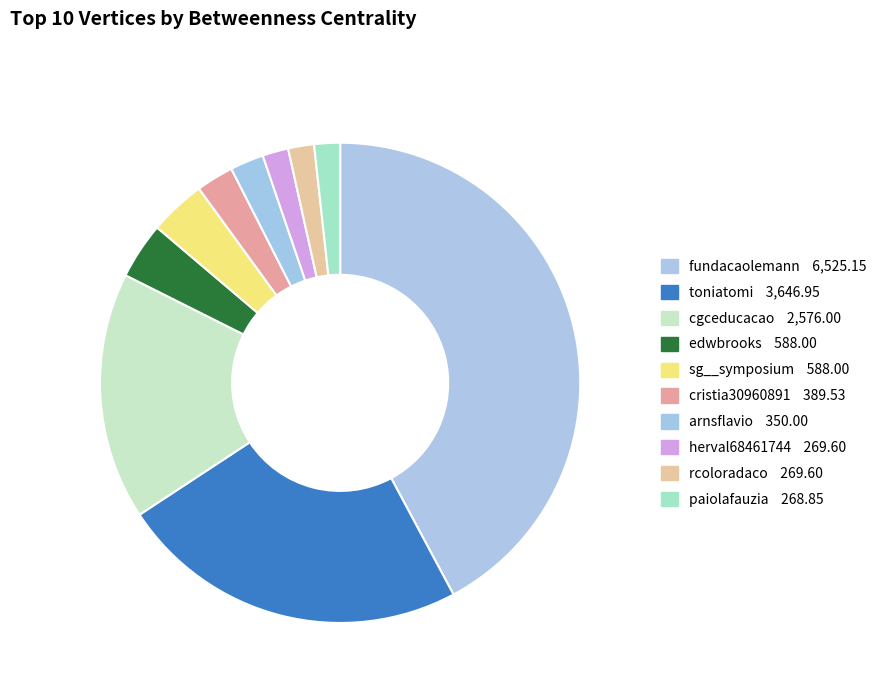

How much of the chart is everything except cgceducacao?

83.4%